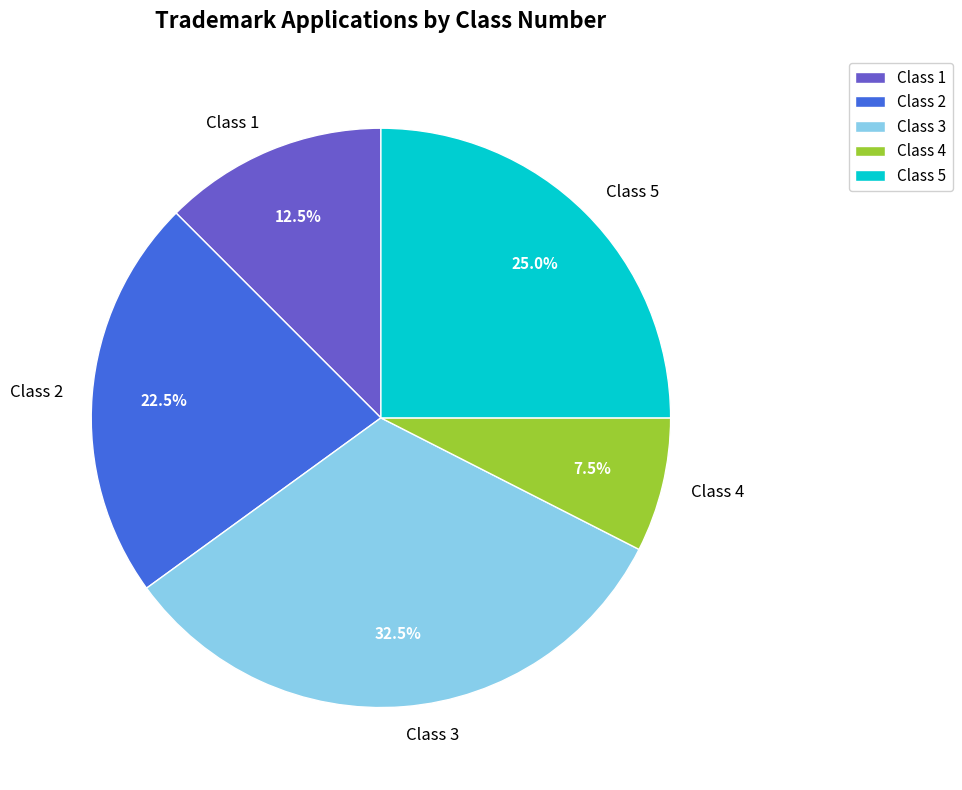

To the nearest percent, what is the difference between the largest and smallest slice percentages?

25%